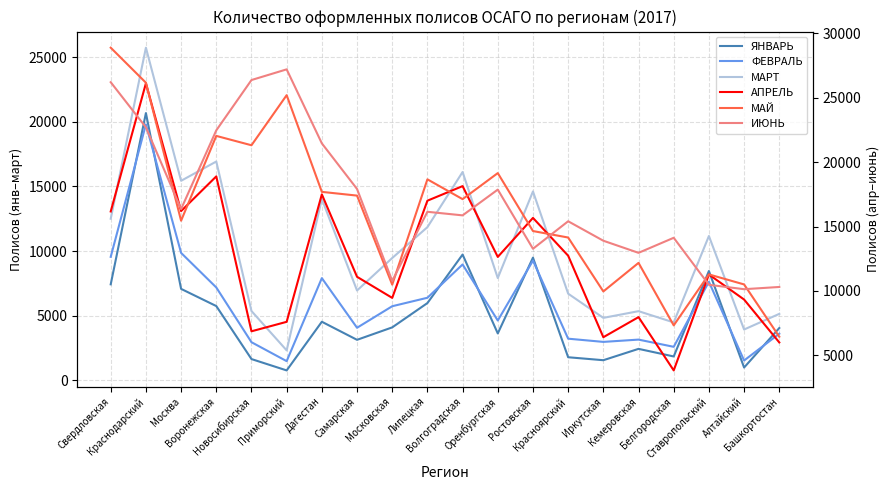

What is the label of the 4th point from the right?

Белгородская